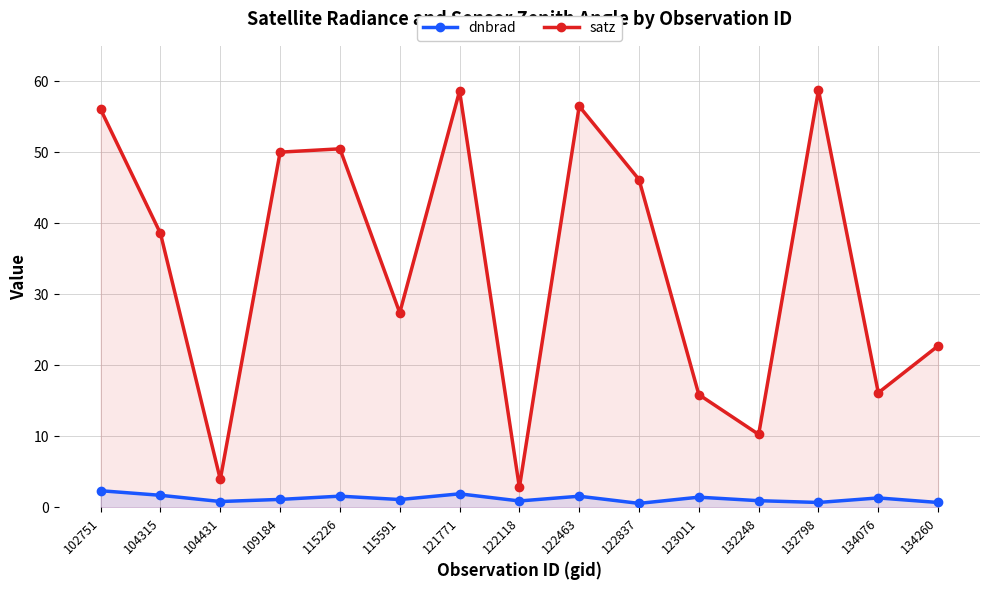

What is the difference between the maximum and minimum values in the satz series?

56.0